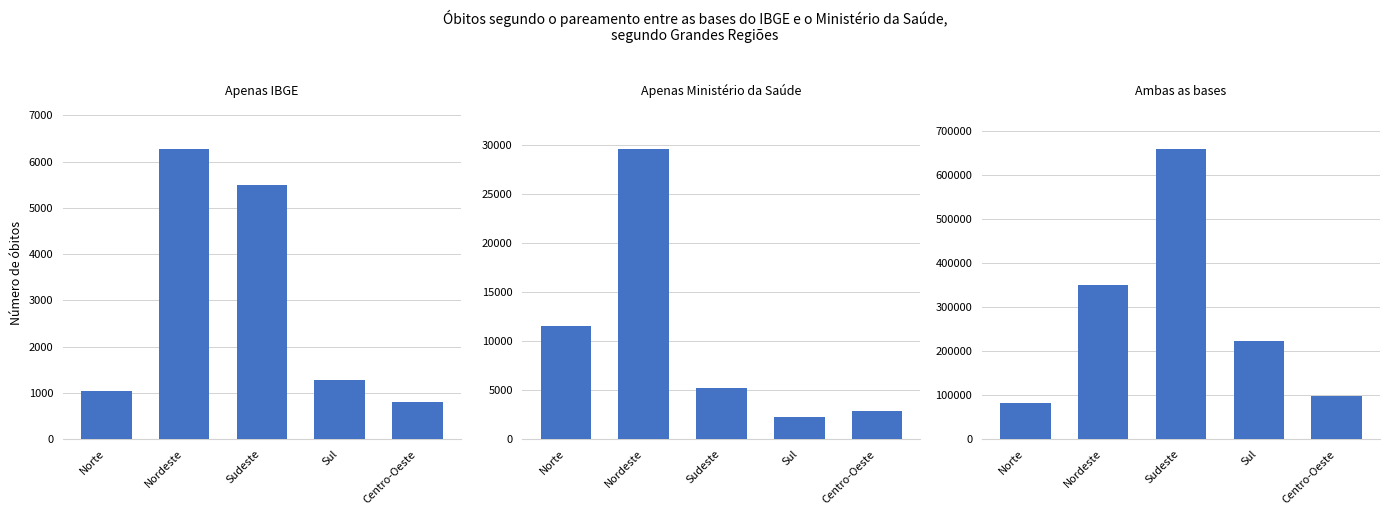

What is the sum of the Apenas IBGE values at Centro-Oeste and Sudeste?

6299